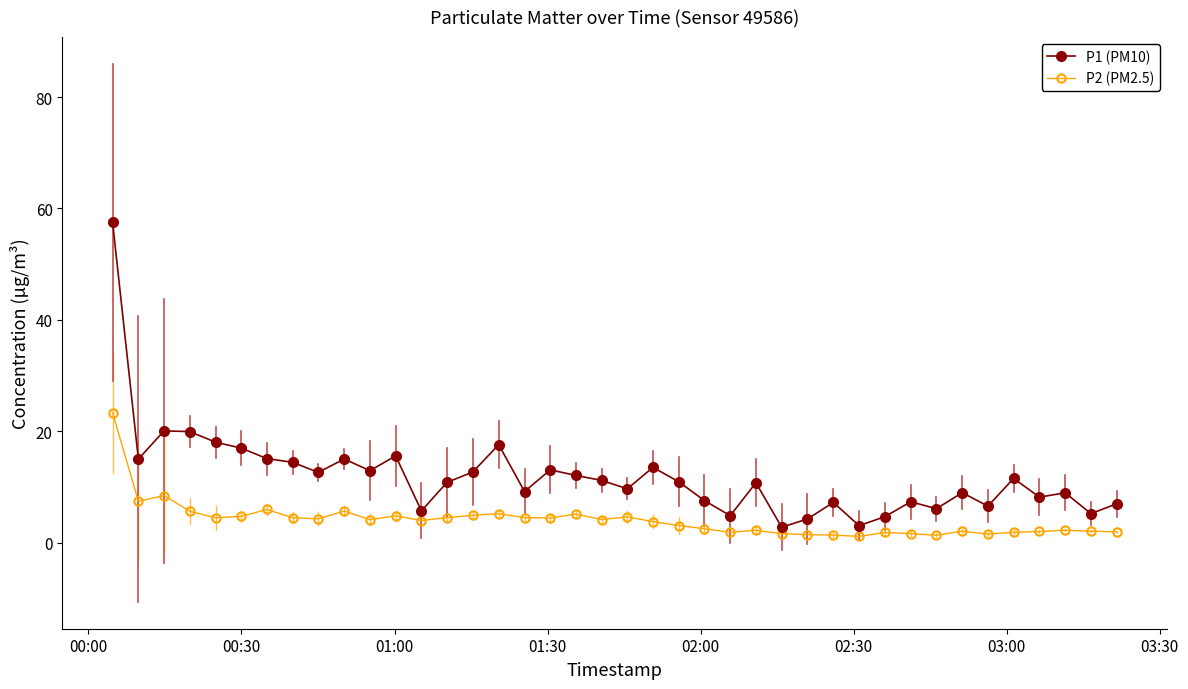

Which series has the widest spread of values?

P1 (PM10)